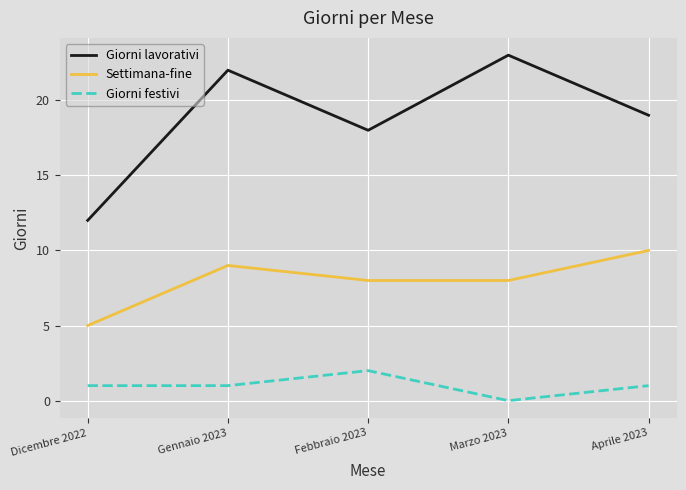

What are all the series names shown in the legend?

Giorni lavorativi, Settimana-fine, Giorni festivi